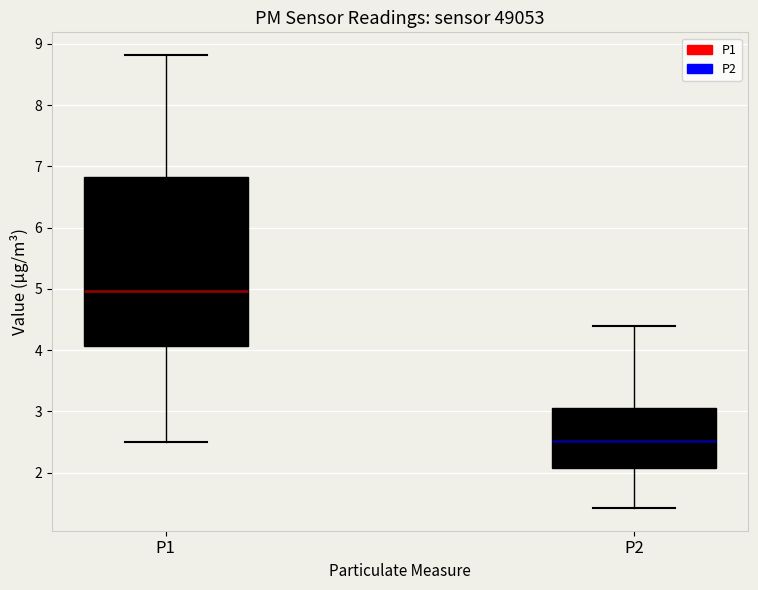

Where does the lower whisker of the box for P2 end on the y-axis? The values are not printed on the chart, so give them approximately, as read against the axis.

1.4